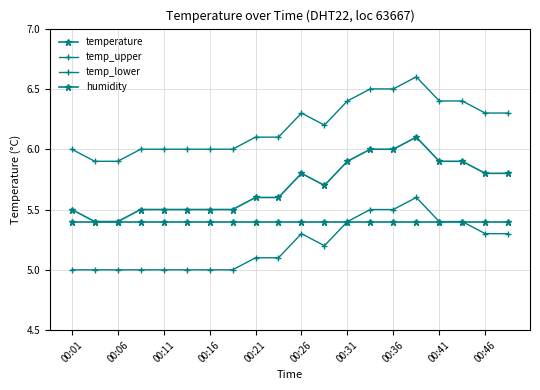

What is the greatest value displayed?

6.6